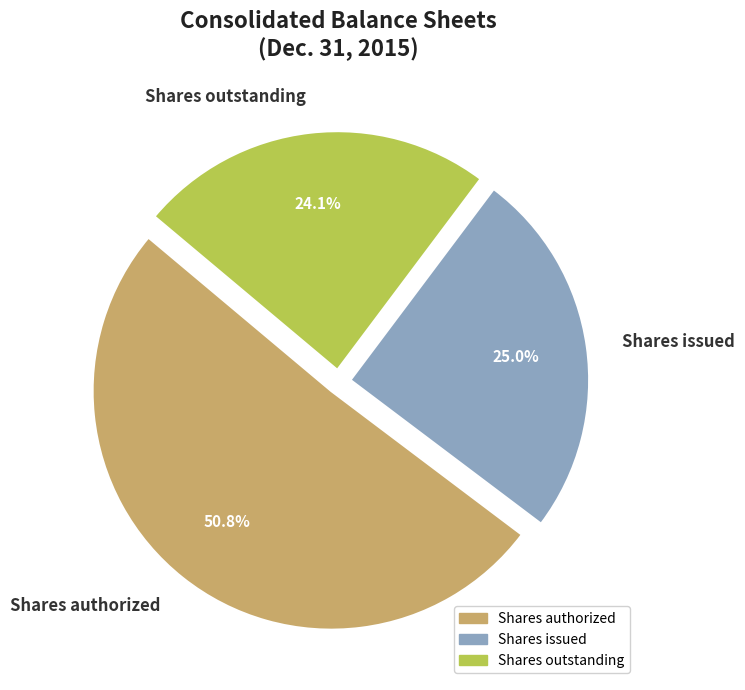

Combined, what portion of the pie is Shares outstanding and Shares authorized?

75.0%